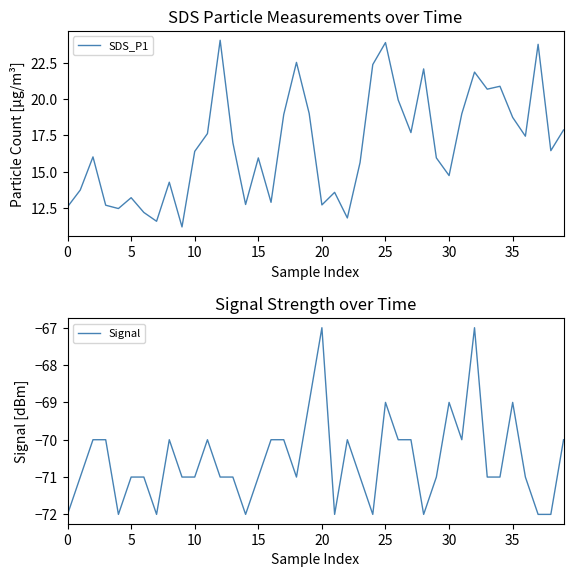

The value of SDS_P1 at 30 is 26.0. True or false?

False